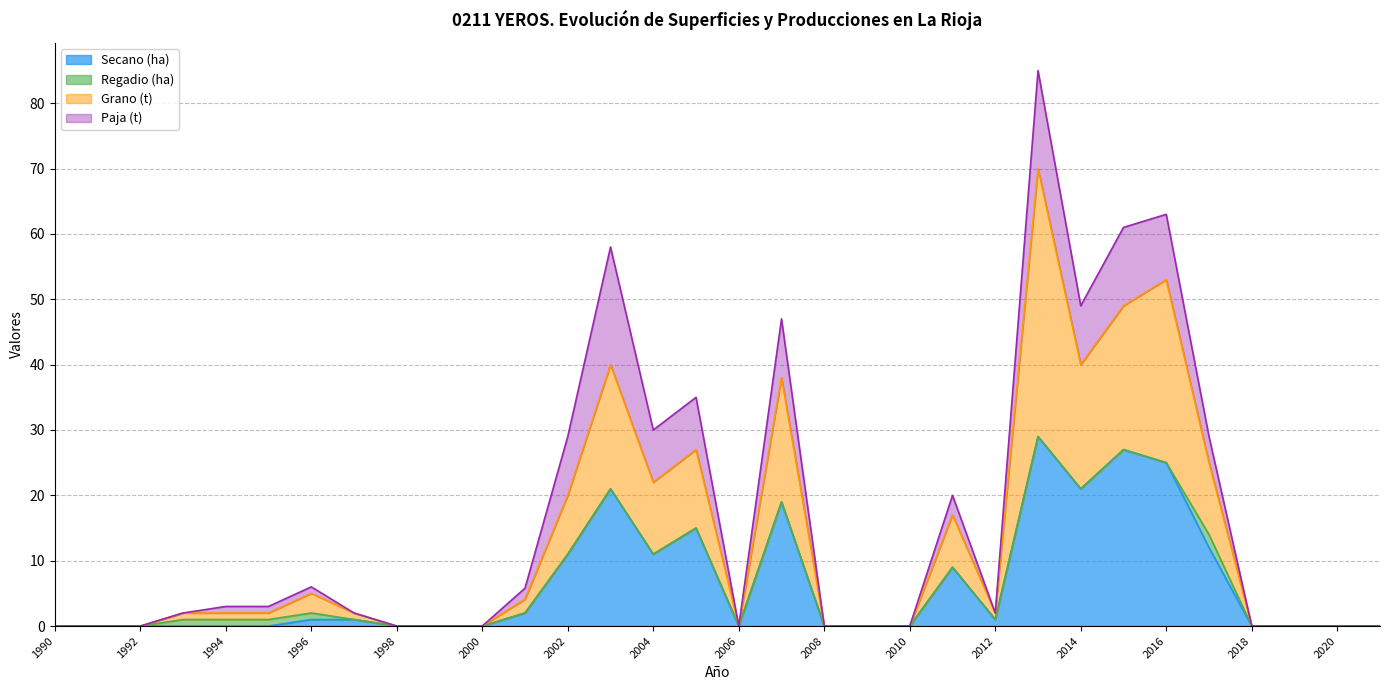

Does the chart display data point markers on the line(s)?

No